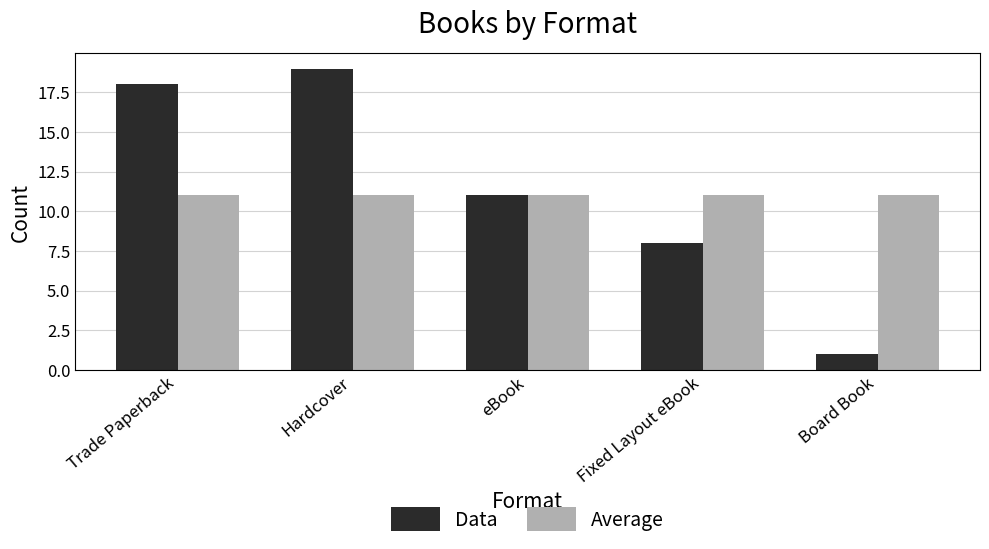

True or false: Data has a value of 31 at Trade Paperback.

False